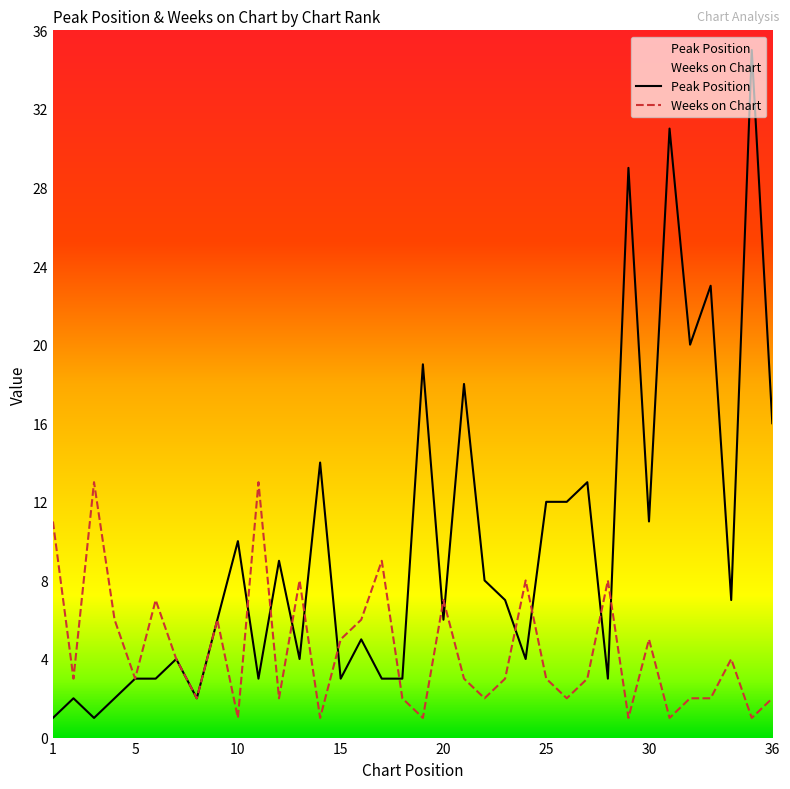

In Peak Position, how many points are higher than both neighbors (excluding endpoints)?

13